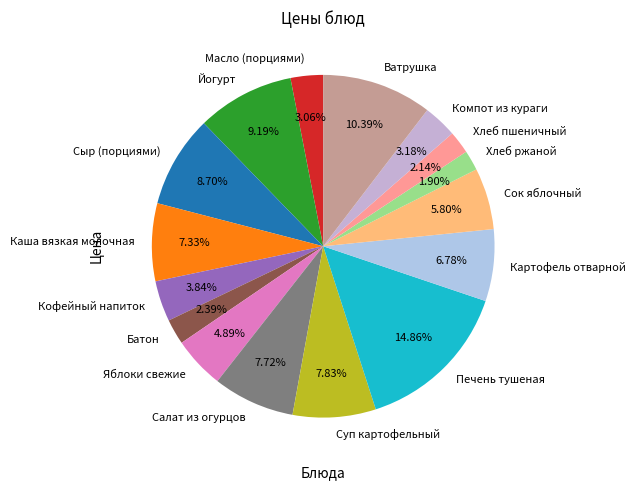

To the nearest percent, what is the combined percentage of Яблоки свежие and Сыр (порциями)?

14%